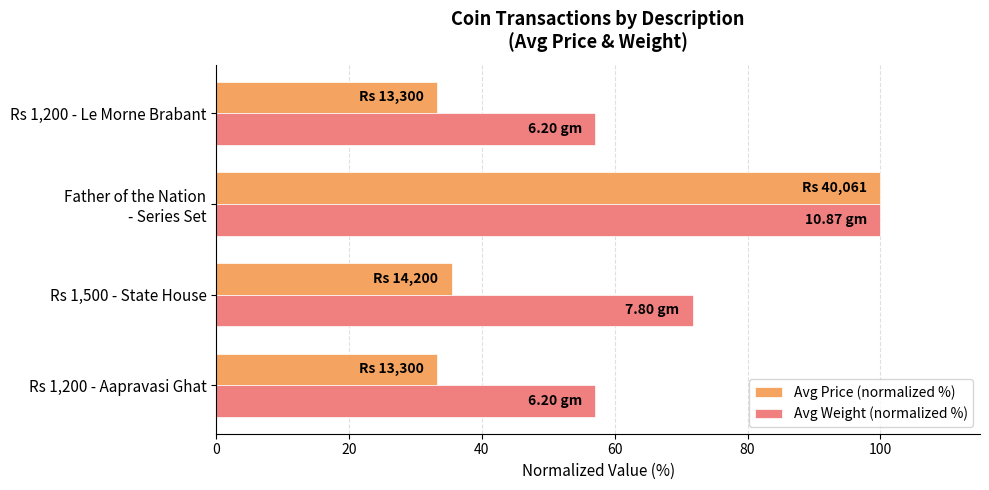

What is the difference between the second highest and minimum values in the Avg Price (normalized %) series?

2.2